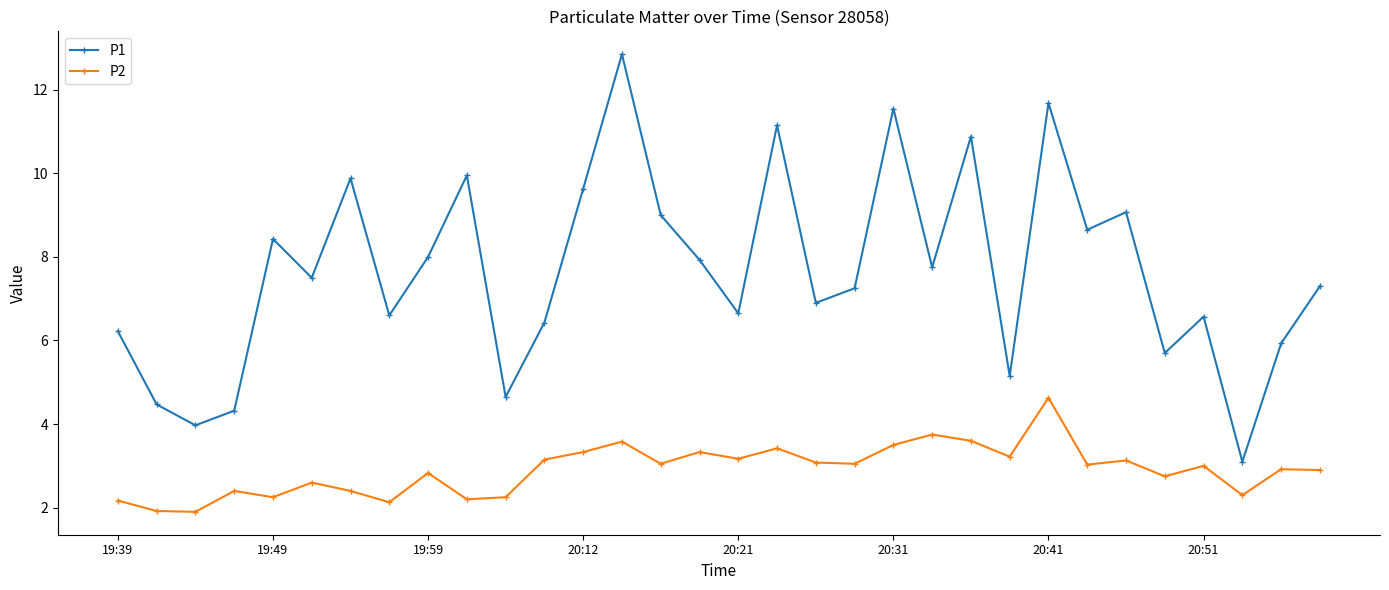

Which series has the largest total across all categories?

P1